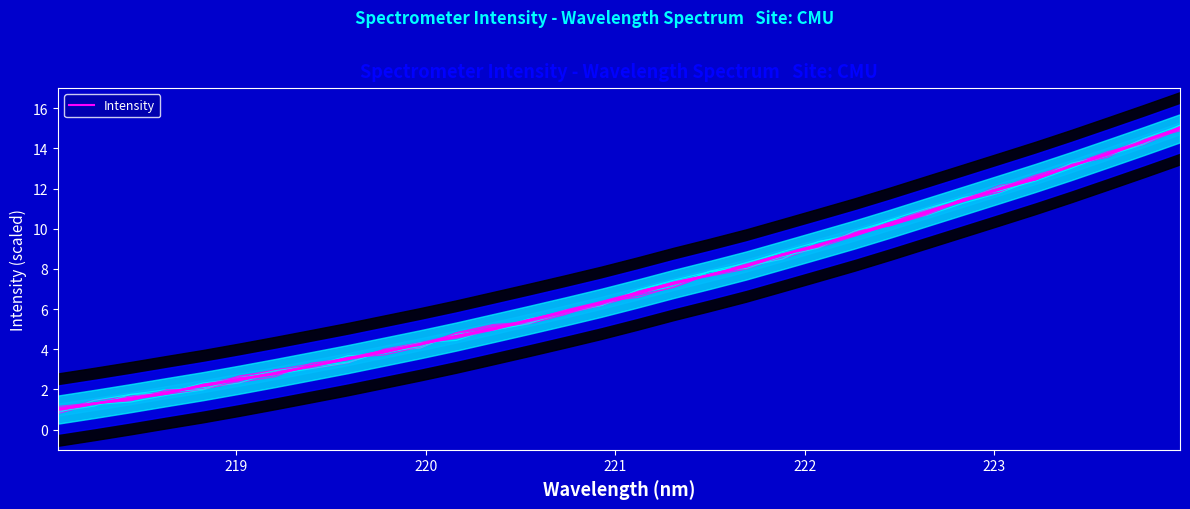

Is it true that the value at 219 is 0.8?

False